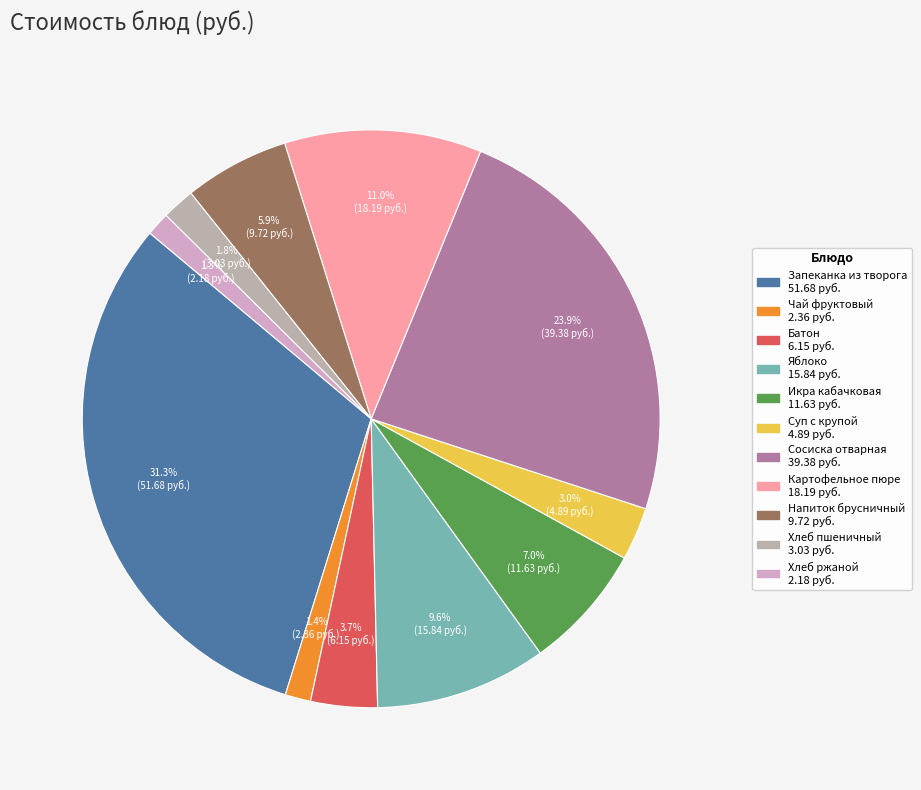

How much of the chart is everything except Яблоко?

90.4%